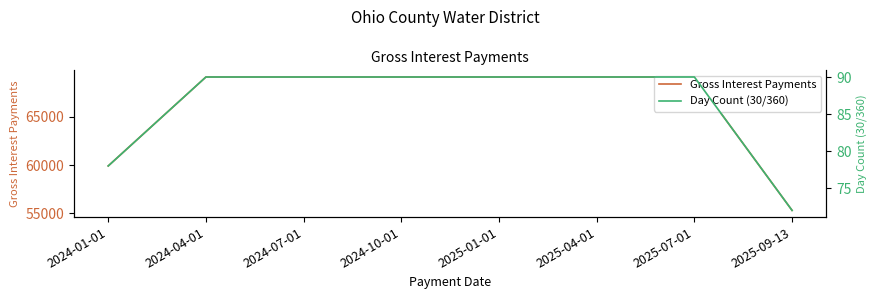

What are all the series names shown in the legend?

Gross Interest Payments, Day Count (30/360)